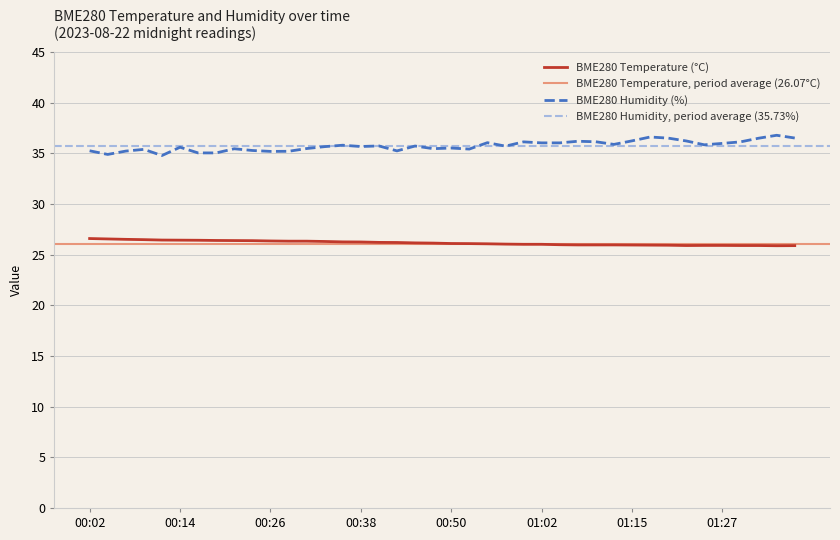

Rank the series by their maximum value, from highest to lowest.

BME280_humidity, BME280_temperature